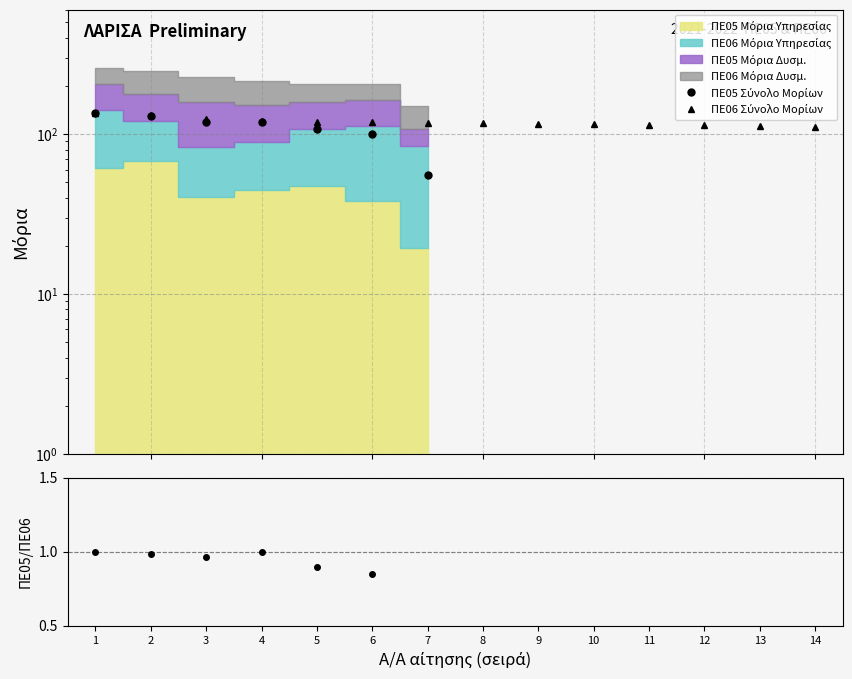

Which series changed the most between 2 and 8?

ΠΕ06 Σύνολο Μορίων